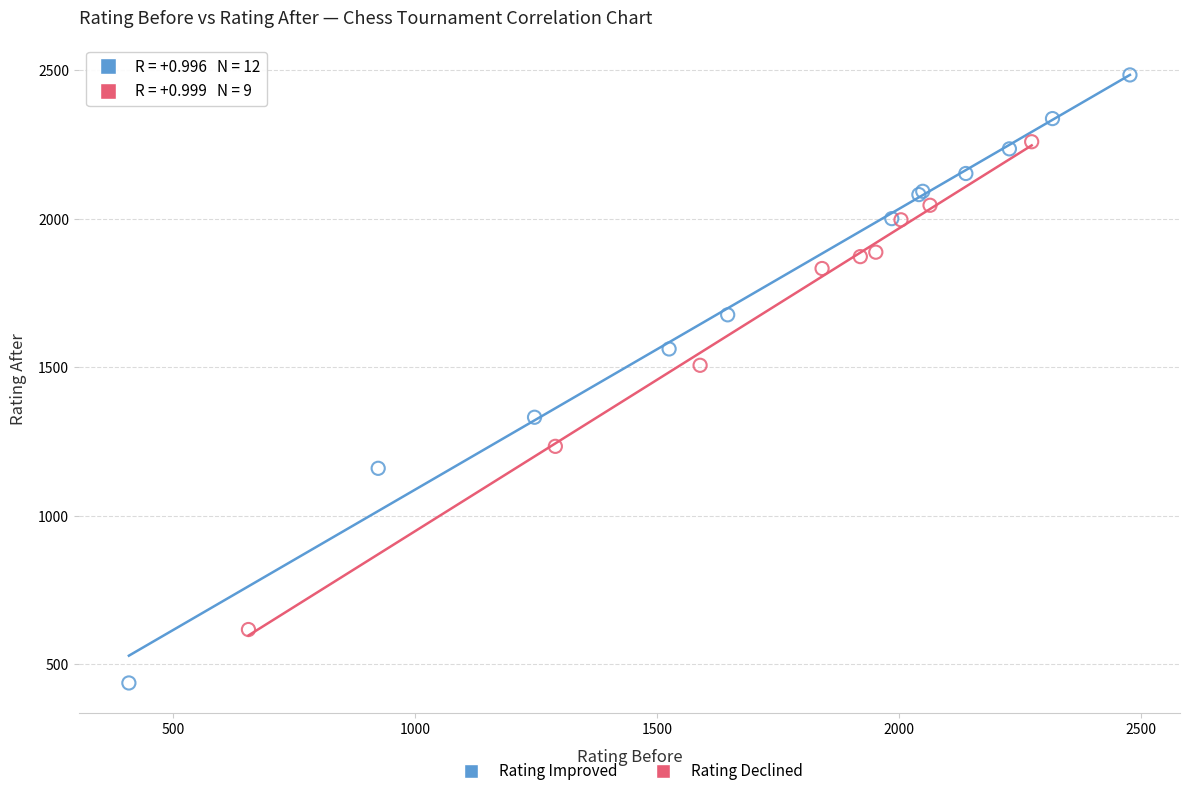

Which series has the largest Y range (max minus min)?

Rating Improved